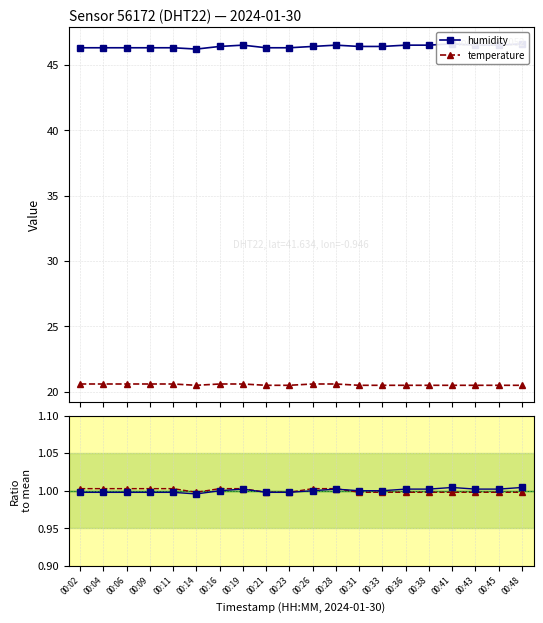

How many intersections are there between temperature and humidity?

1